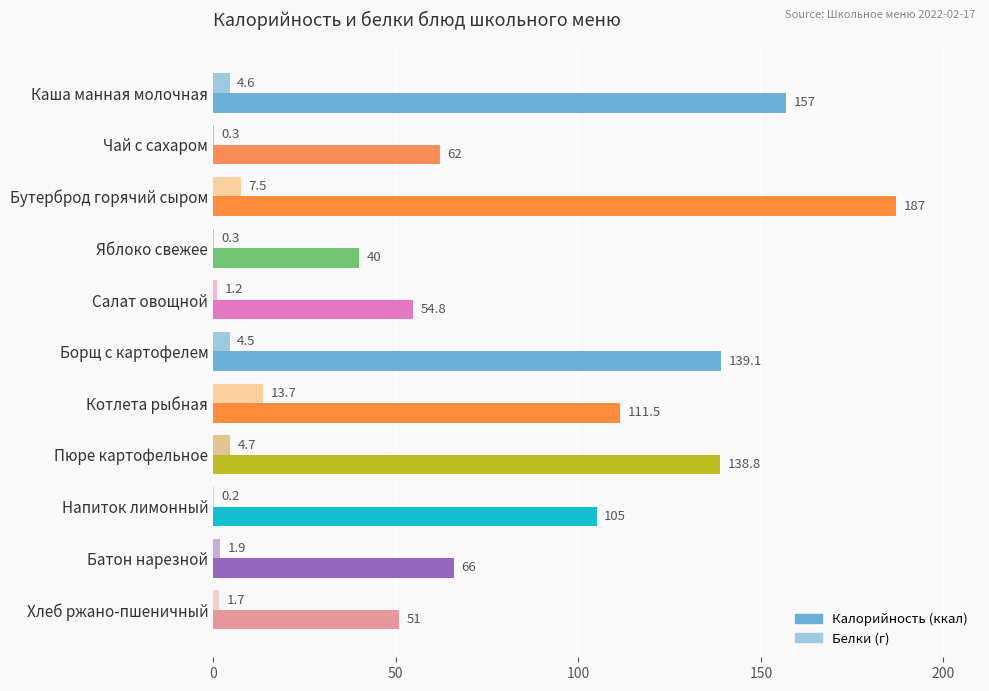

Which category has the highest value across all series?

Бутерброд горячий сыром